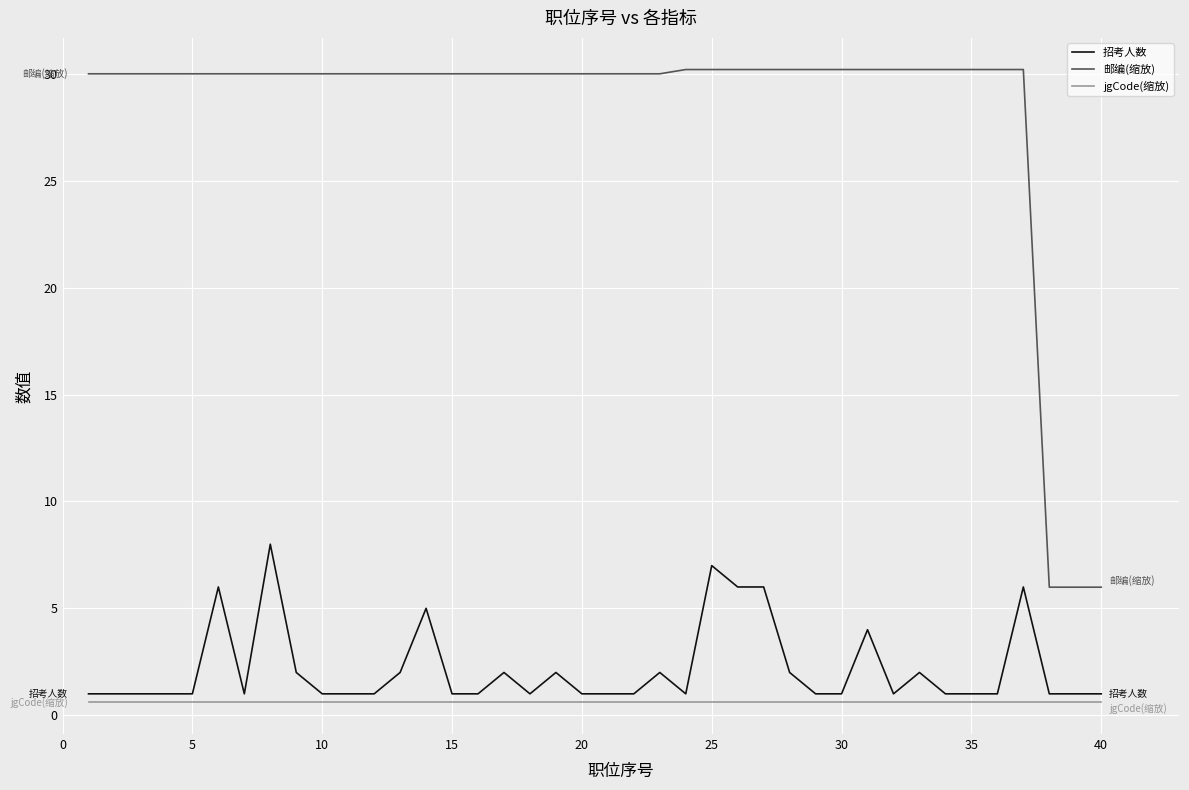

Which series has the largest total across all categories?

邮编(缩放)